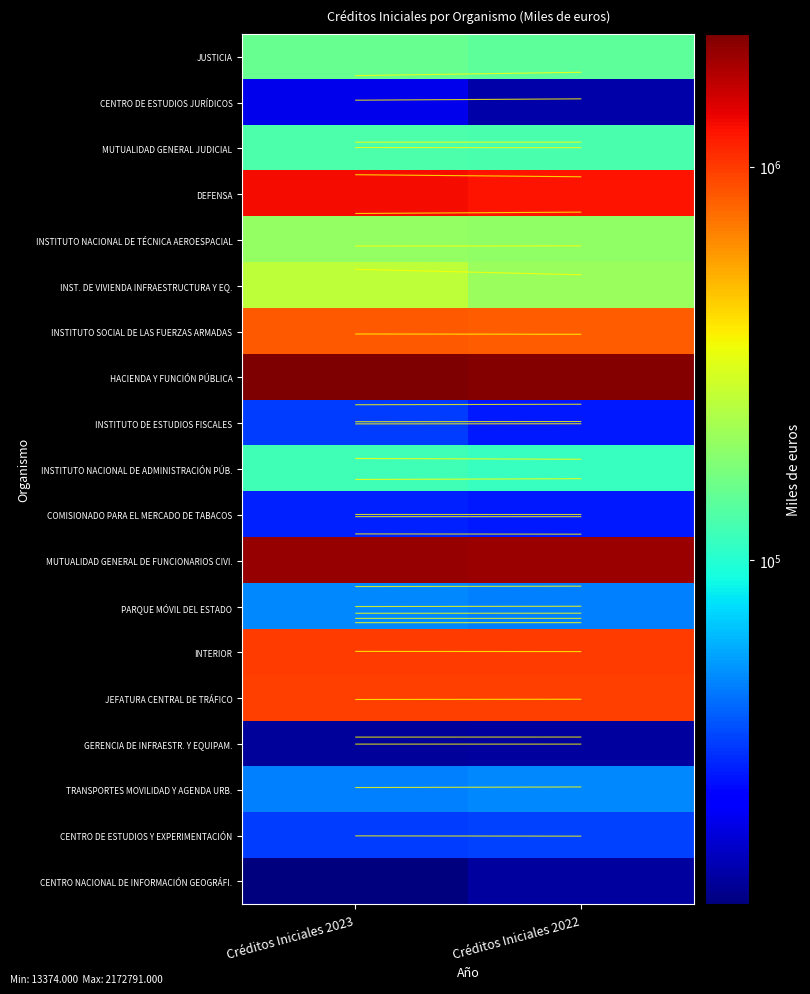

What value does the CENTRO DE ESTUDIOS Y EXPERIMENTACIÓN series have at Créditos Iniciales 2022?

34822